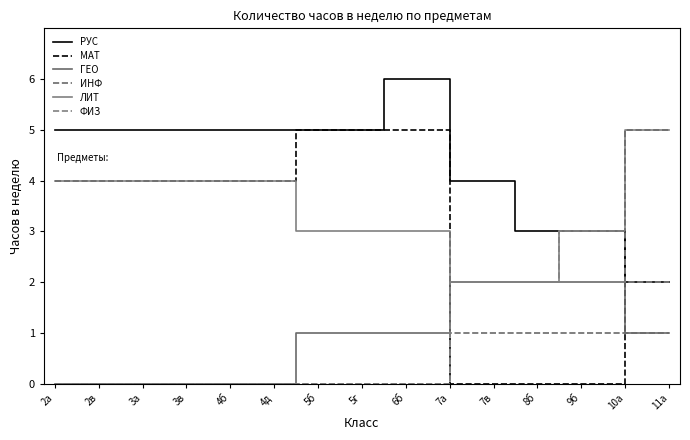

How many lines are shown in the chart?

6